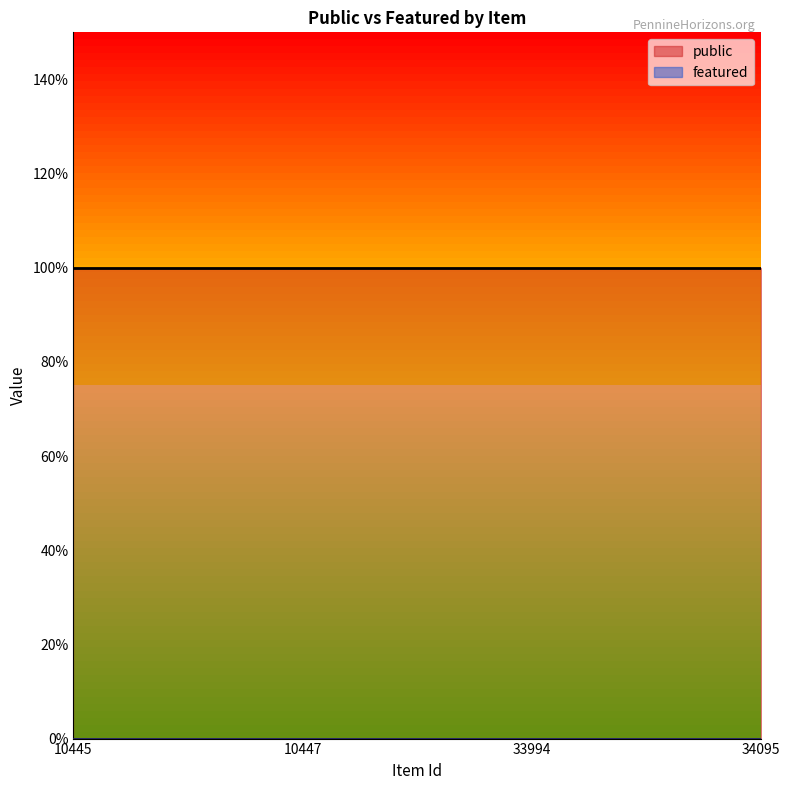

Which category has the lowest value in the public series?

10445